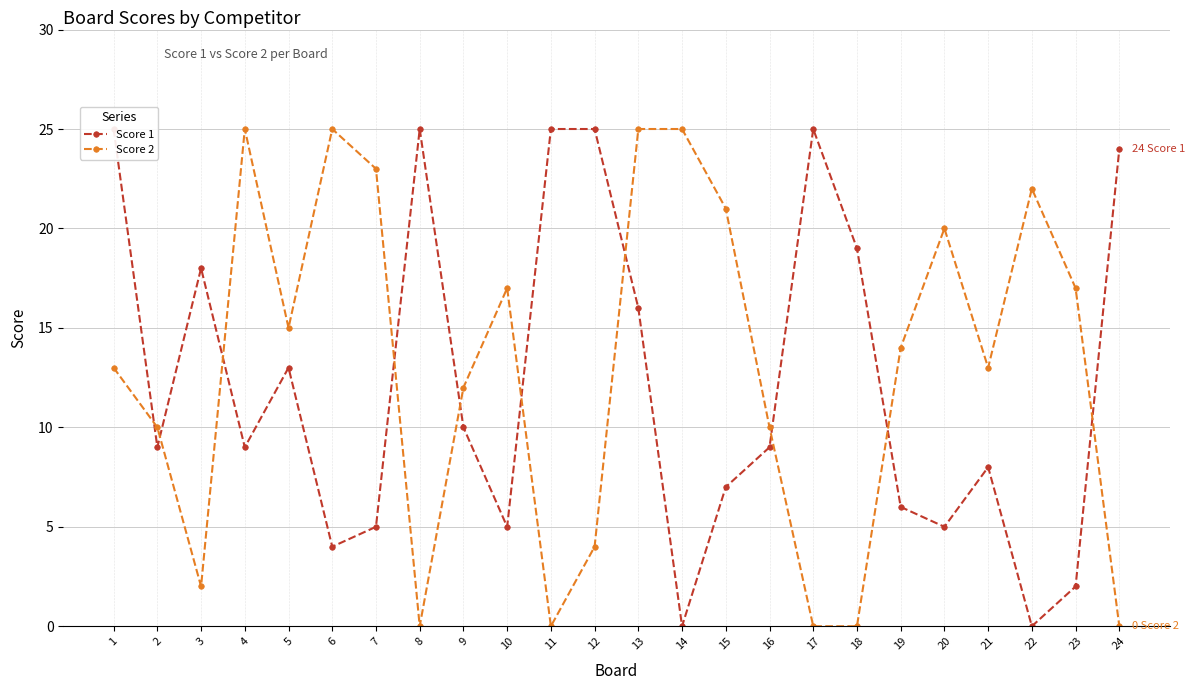

What is the difference between the highest and lowest values at 3?

16